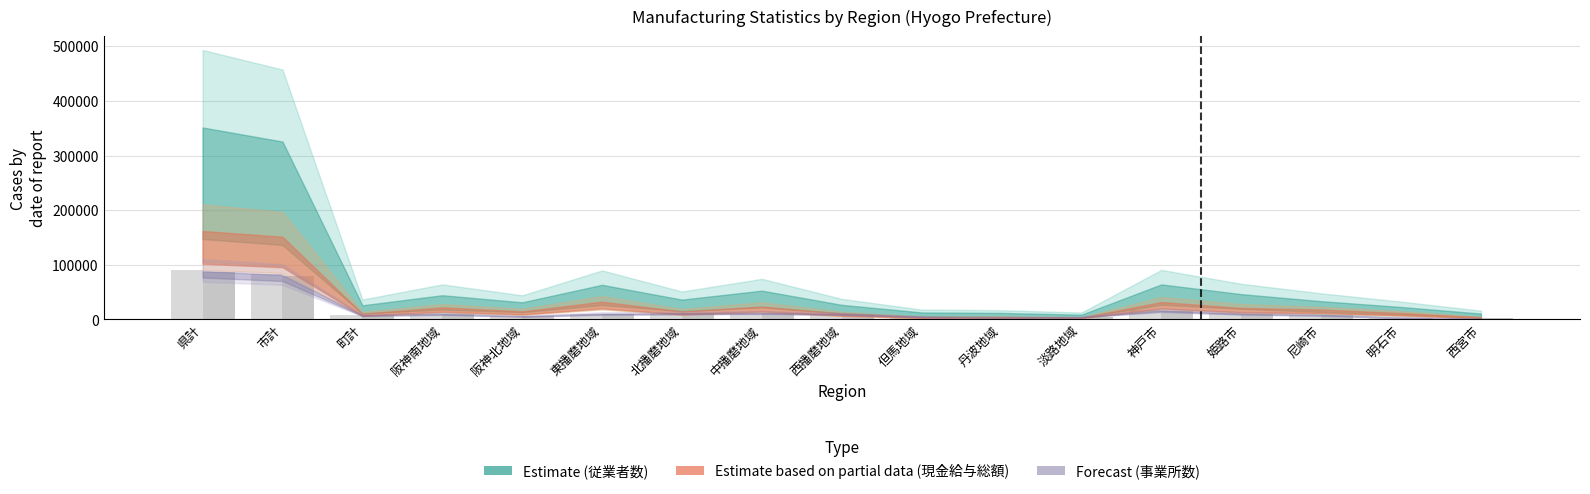

What is the maximum value shown in the chart?

90170